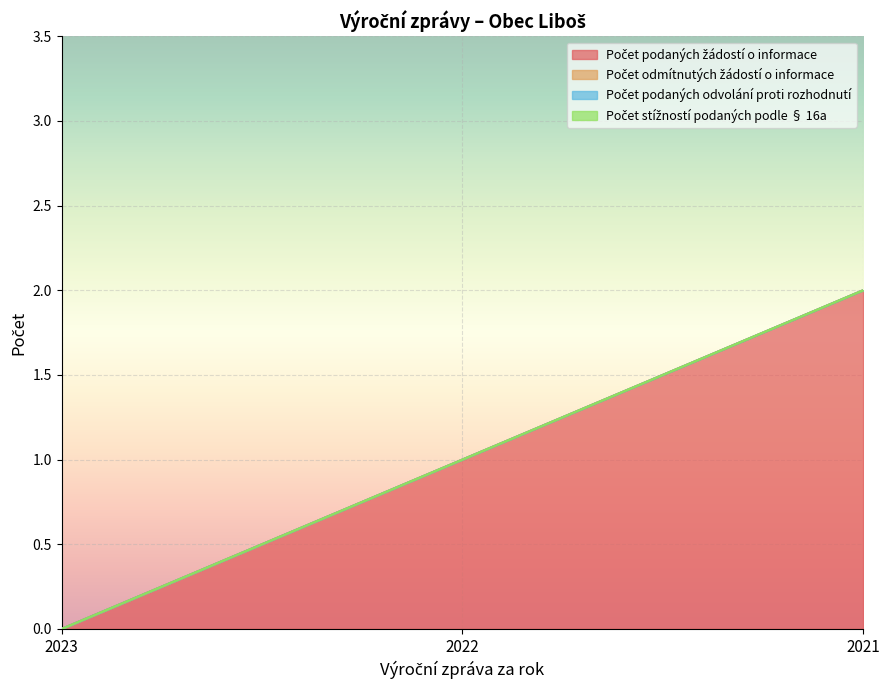

At which category does the chart reach its peak across all series?

2021